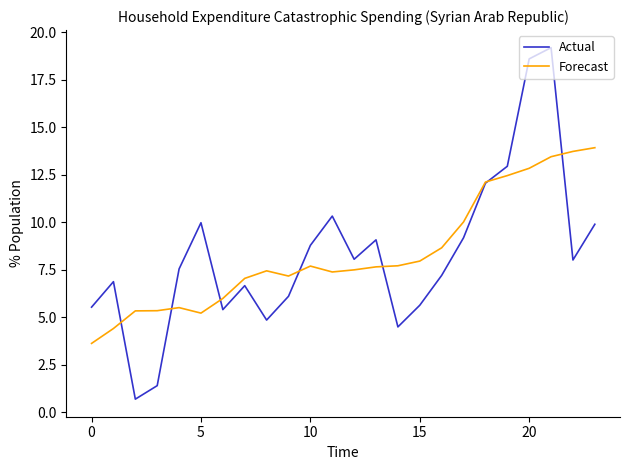

What is the highest value of the Actual series?

19.2